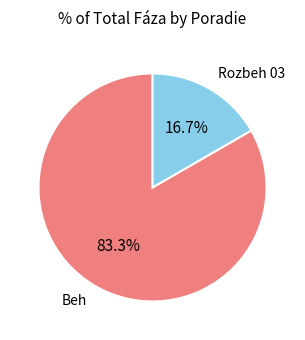

To the nearest percent, what is the combined percentage of Beh and Rozbeh 03?

100%